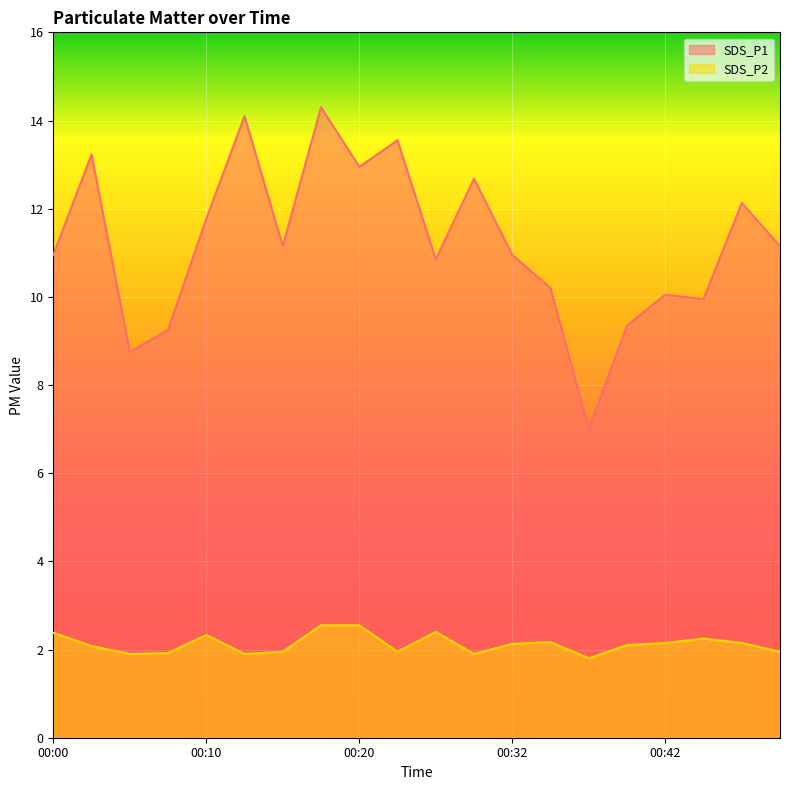

What is the lowest value of the SDS_P2 series?

1.8